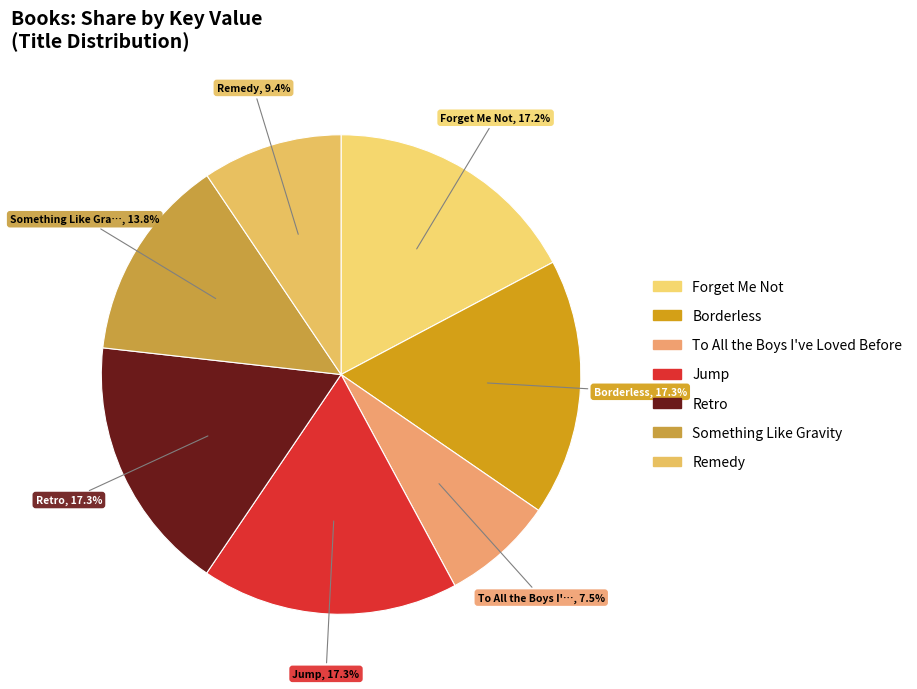

Which slice is the smallest?

To All the Boys I've Loved Before